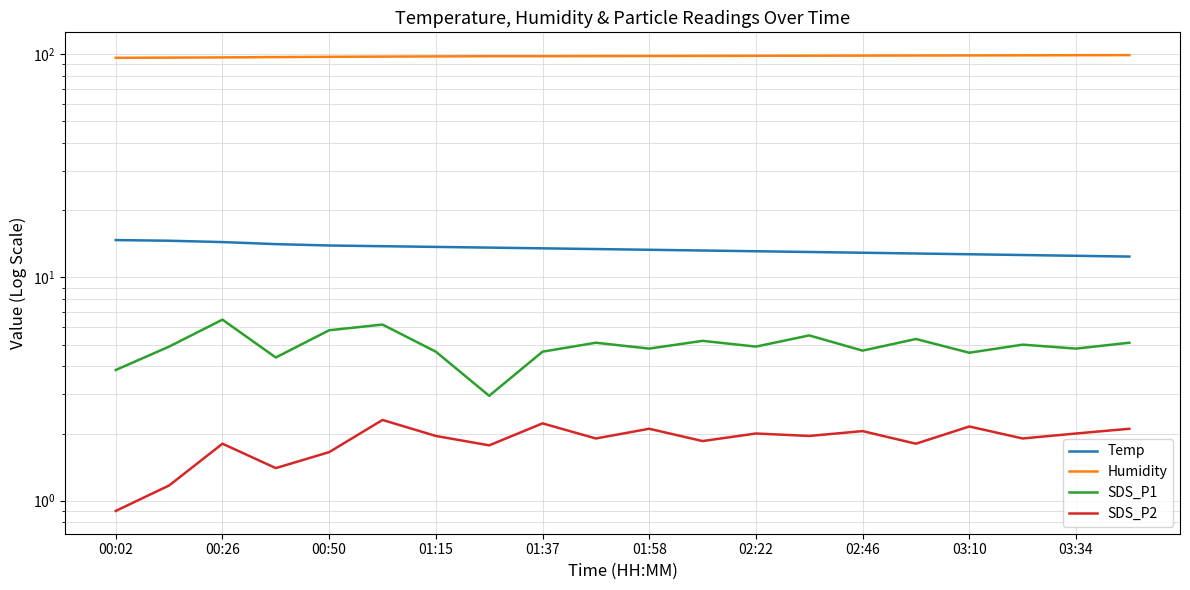

Reading left to right, list all the values displayed in this chart.

Temp: 14.7	14.6	14.4	14.1	13.9	13.8	13.7	13.6	13.5	13.4	13.3	13.2	13.1	13.0	12.9	12.8	12.7	12.6	12.5	12.4
Humidity: 96.3	96.5	96.7	97.0	97.3	97.5	97.7	97.9	97.9	98.0	98.1	98.2	98.3	98.4	98.5	98.6	98.7	98.8	98.9	99.0
SDS_P1: 3.9	4.9	6.5	4.4	5.8	6.2	4.7	3.0	4.7	5.1	4.8	5.2	4.9	5.5	4.7	5.3	4.6	5.0	4.8	5.1
SDS_P2: 0.9	1.2	1.8	1.4	1.6	2.3	1.9	1.8	2.2	1.9	2.1	1.9	2.0	1.9	2.0	1.8	2.1	1.9	2.0	2.1